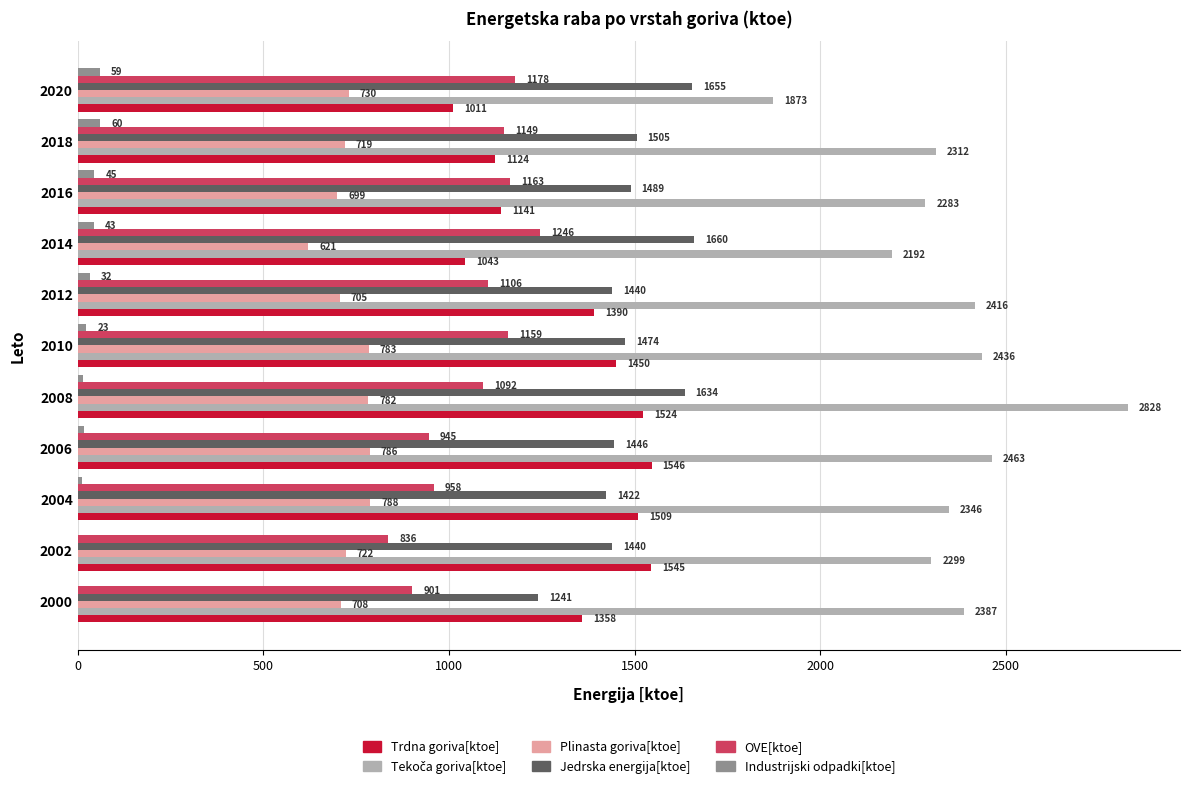

Which series changed the most between 2012 and 2014?

Trdna goriva[ktoe]